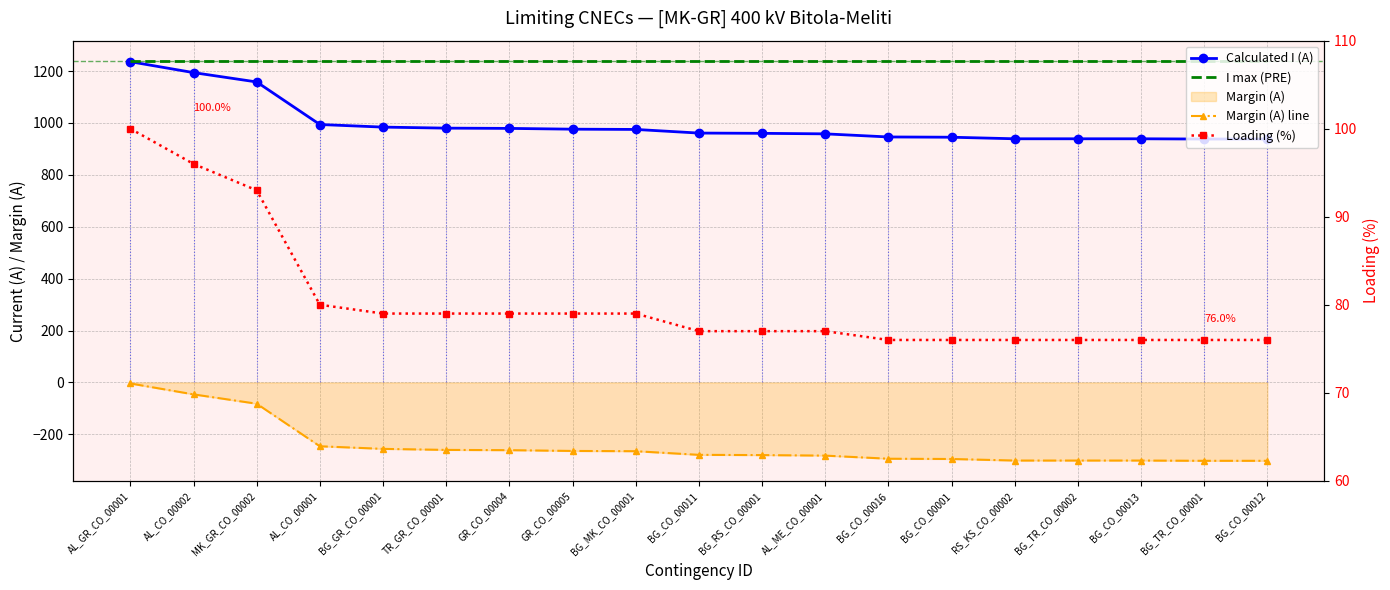

Count the number of data series in this chart.

4